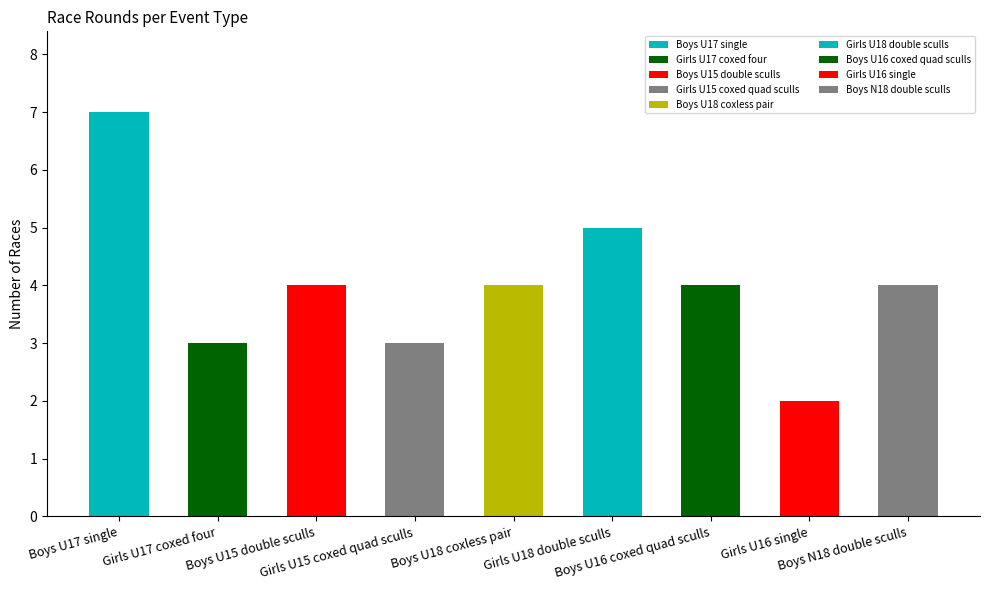

How many bars are there in total?

9